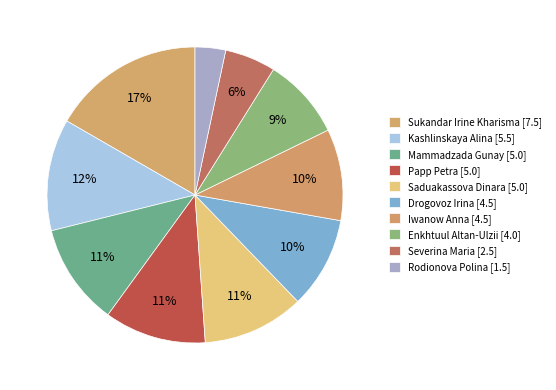

How many segments does this pie chart have?

10